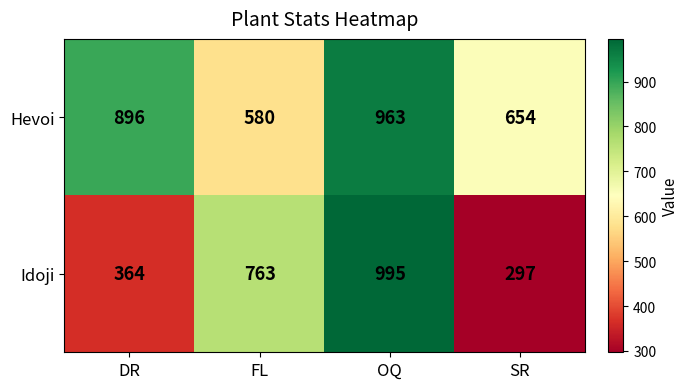

How many categories are shown in the chart?

4